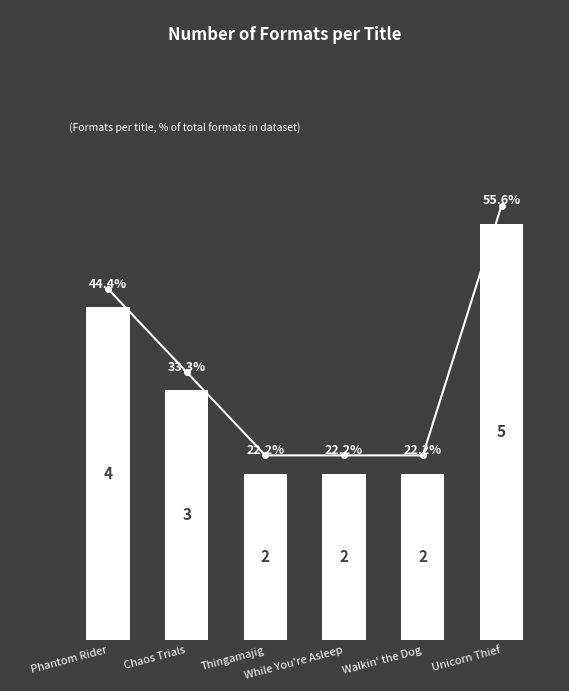

Rank the categories by value from highest to lowest.

Unicorn Thief, Phantom Rider, Chaos Trials, Thingamajig, While You're Asleep, Walkin' the Dog